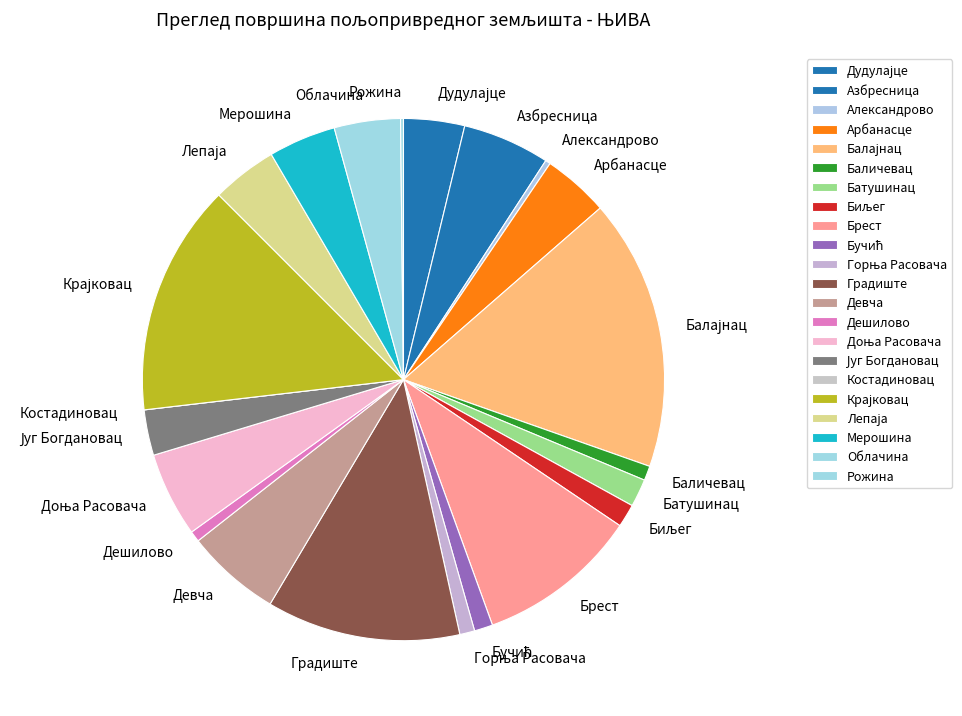

Is there any slice that represents more than half of the pie?

No